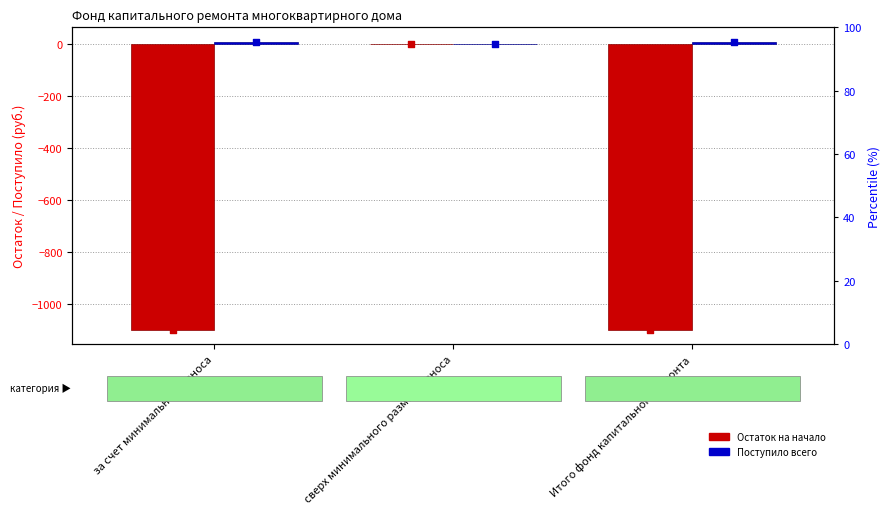

At how many categories does at least one series exceed -528?

3